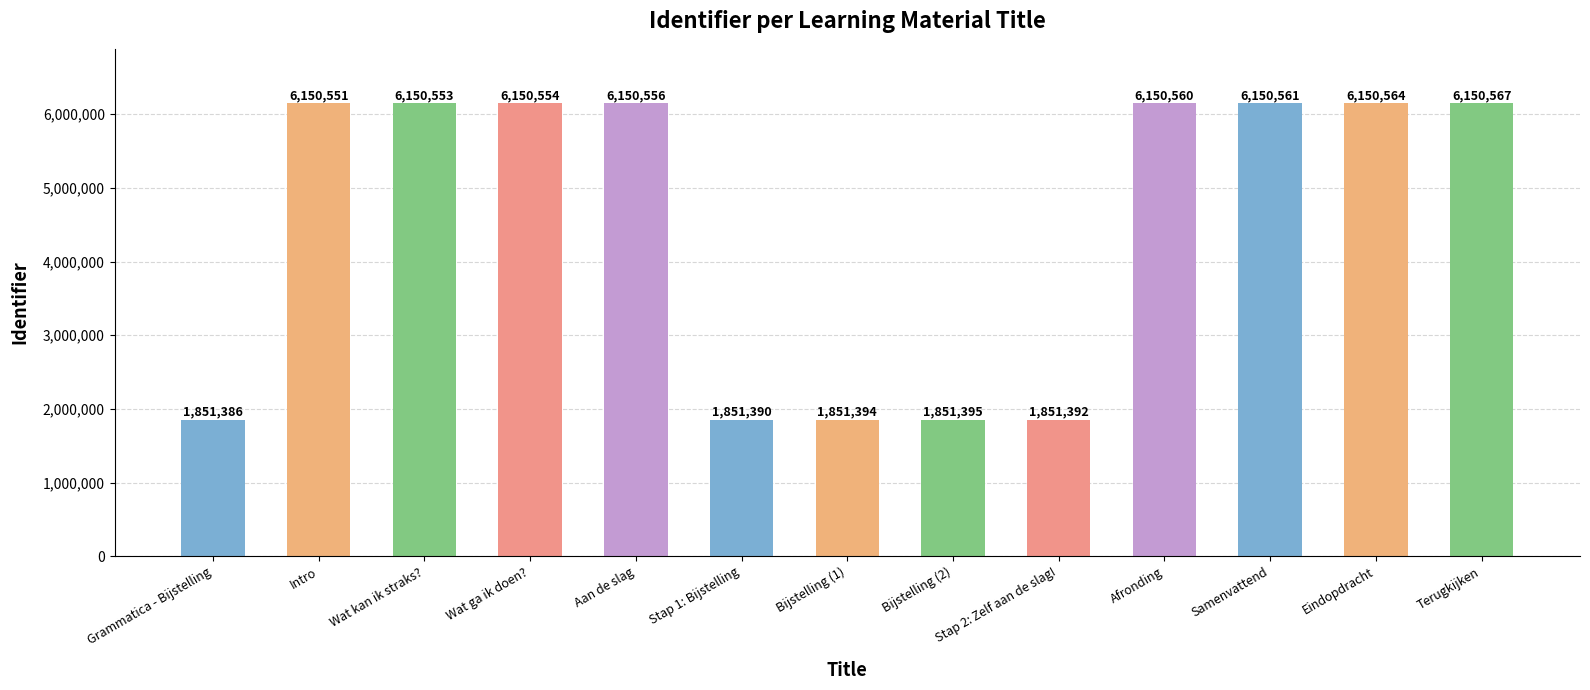

Approximately how many times larger is the value at Stap 1: Bijstelling compared to Terugkijken?

0.3